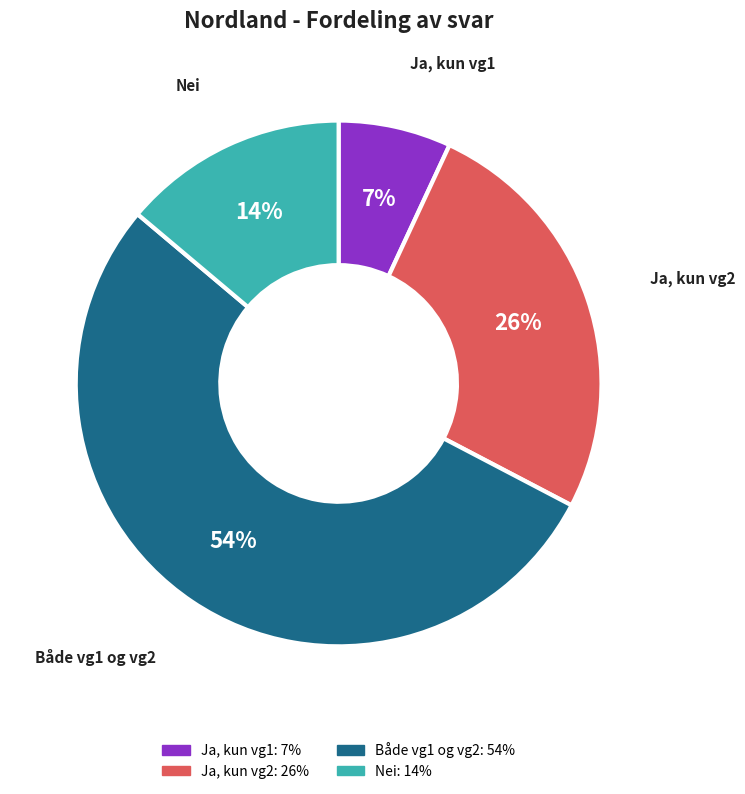

The Både vg1 og vg2 slice represents 67% of the pie. True or false?

False